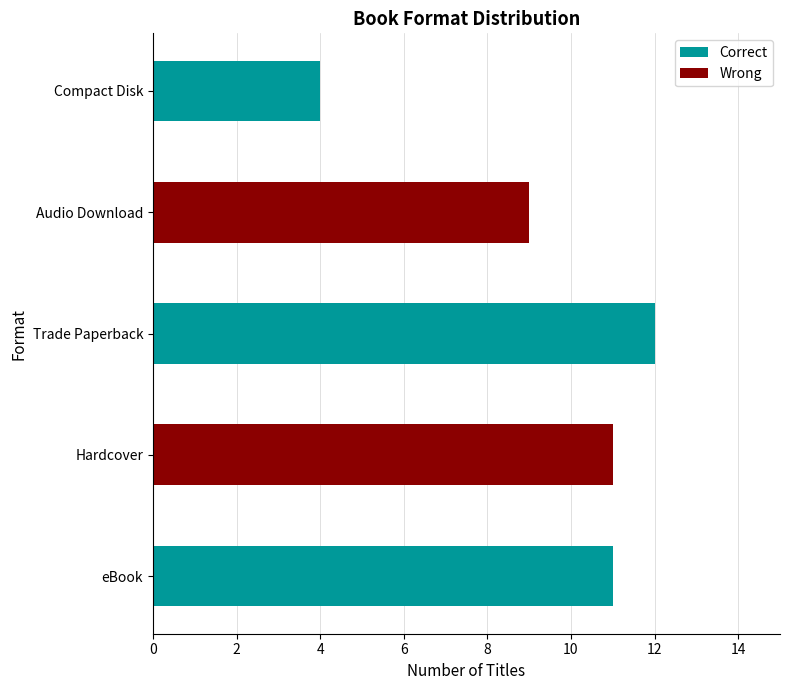

What is the label of the 3rd bar from the right?

Trade Paperback